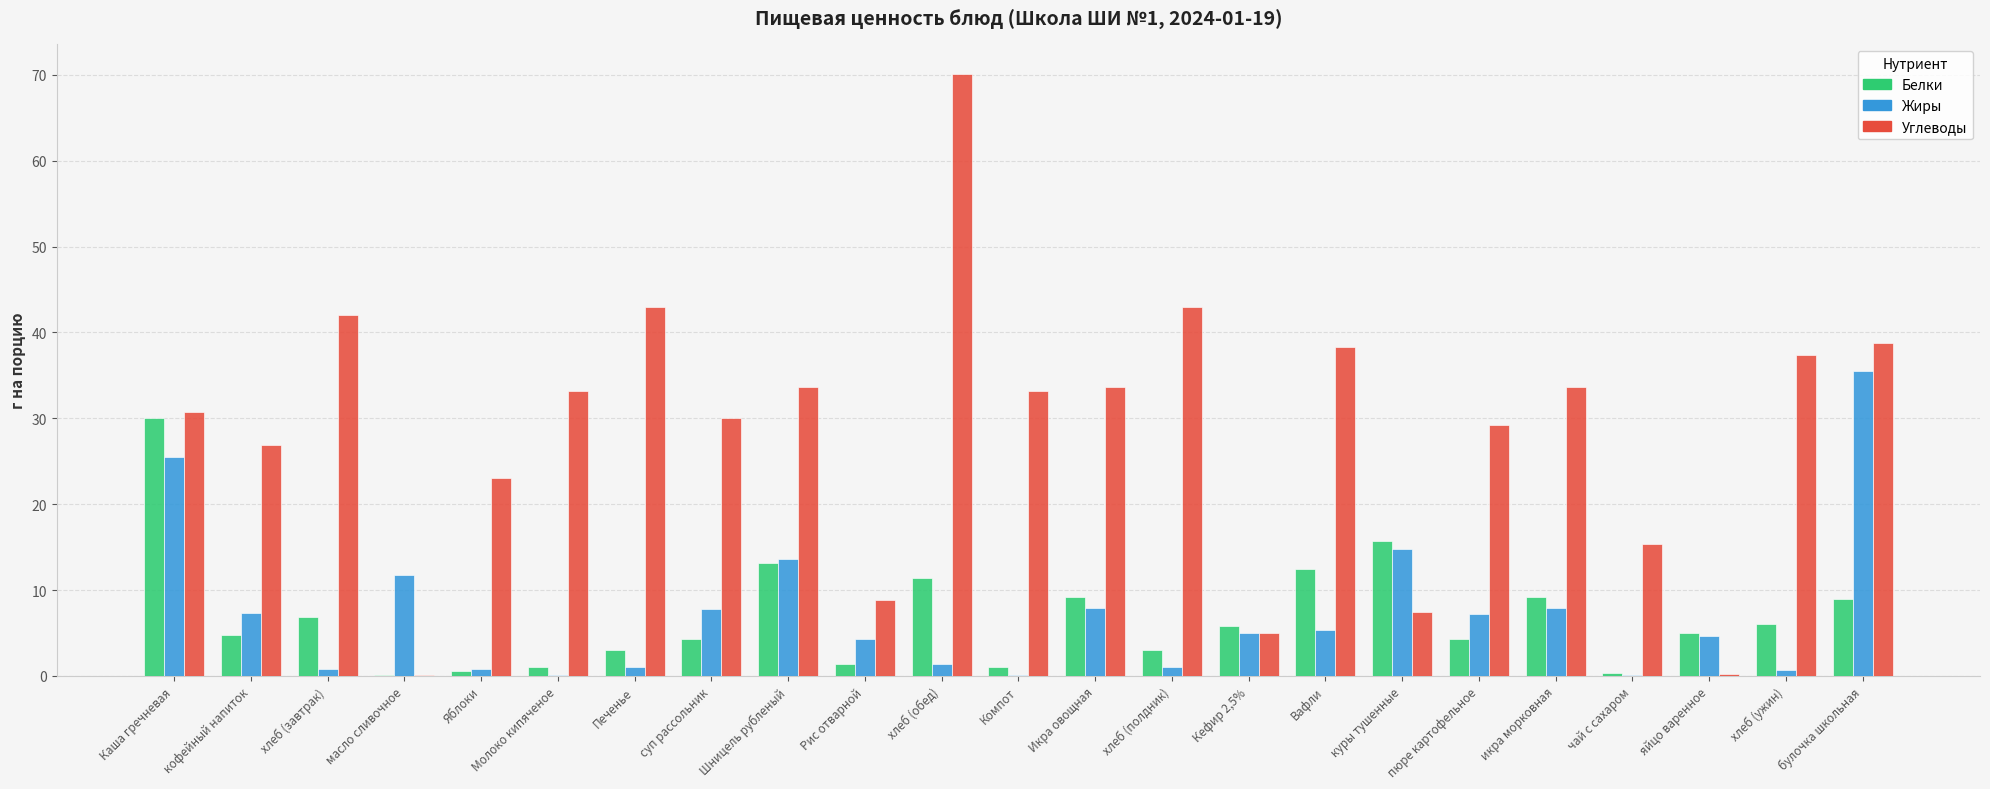

Where does the Белки series first go above 4?

Каша гречневая